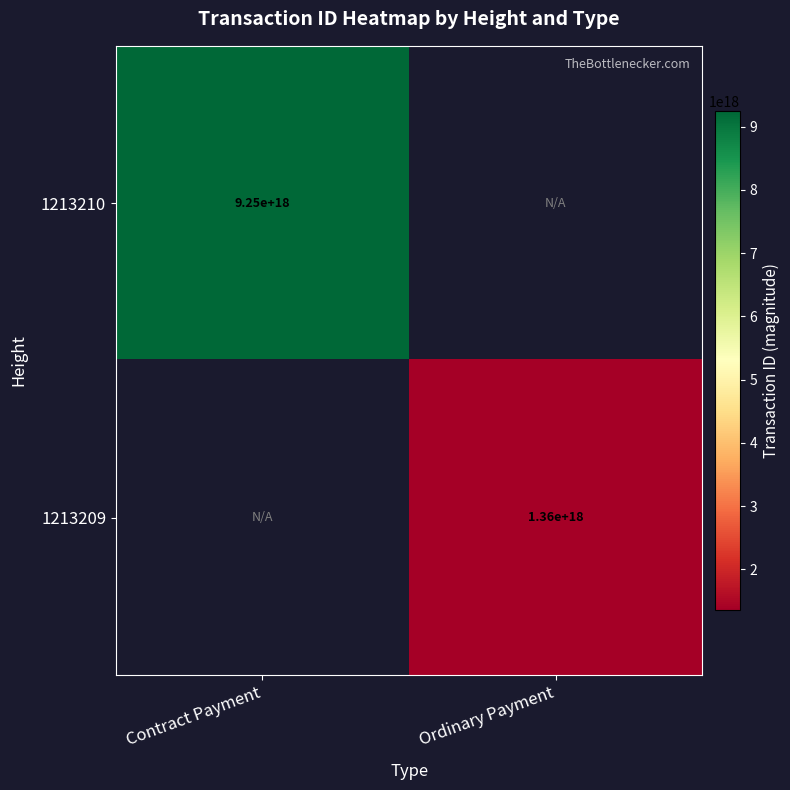

The value of 1213209 at Ordinary Payment is 1845434796120871168. True or false?

False